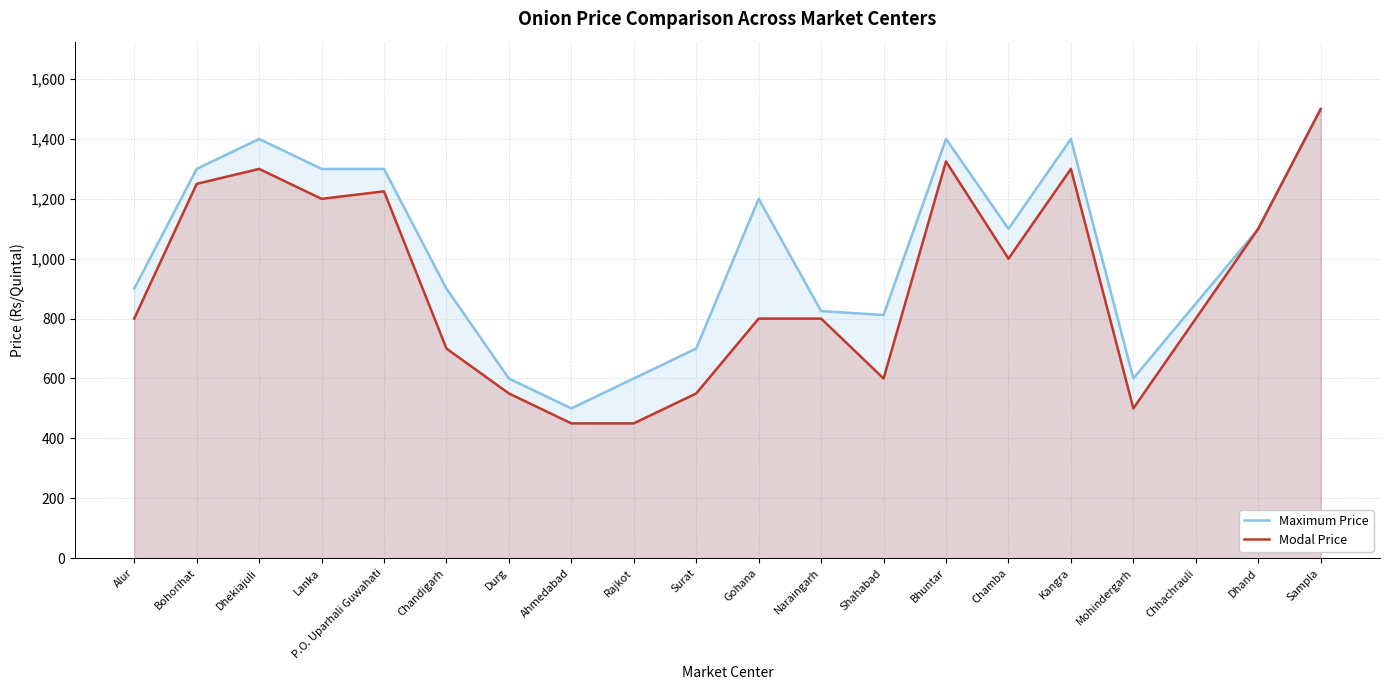

True or false: Modal Price has more than 2 interior local peaks.

True